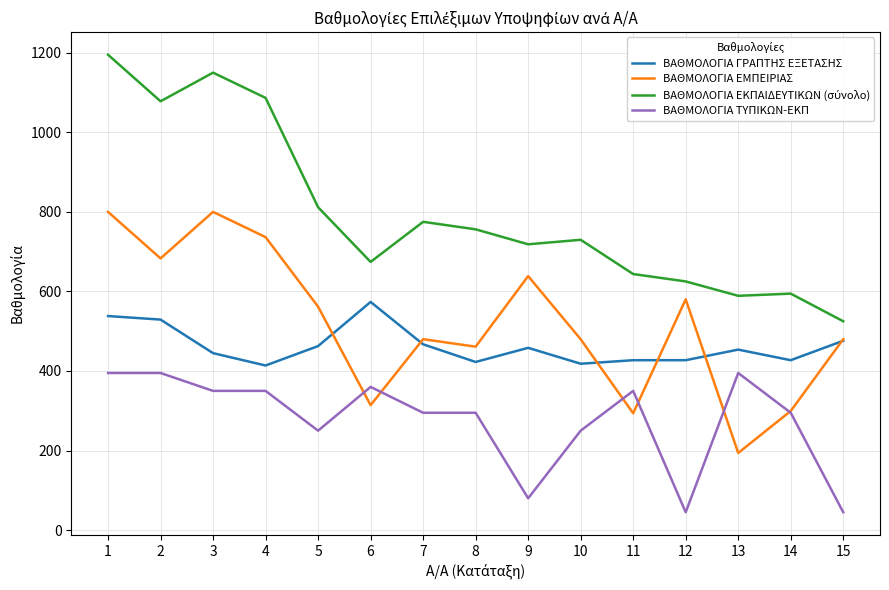

True or false: ΒΑΘΜΟΛΟΓΙΑ ΓΡΑΠΤΗΣ ΕΞΕΤΑΣΗΣ and ΒΑΘΜΟΛΟΓΙΑ ΤΥΠΙΚΩΝ-ΕΚΠ intersect in this chart.

False